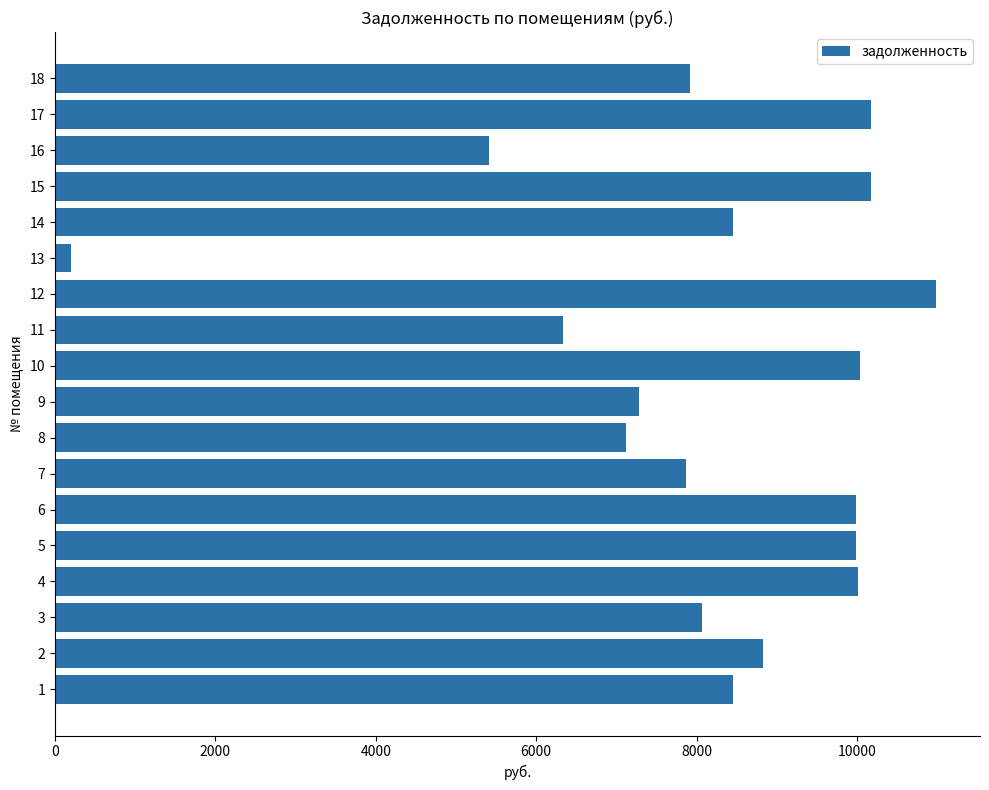

Is it true that the value at 2 is 12605.7?

False